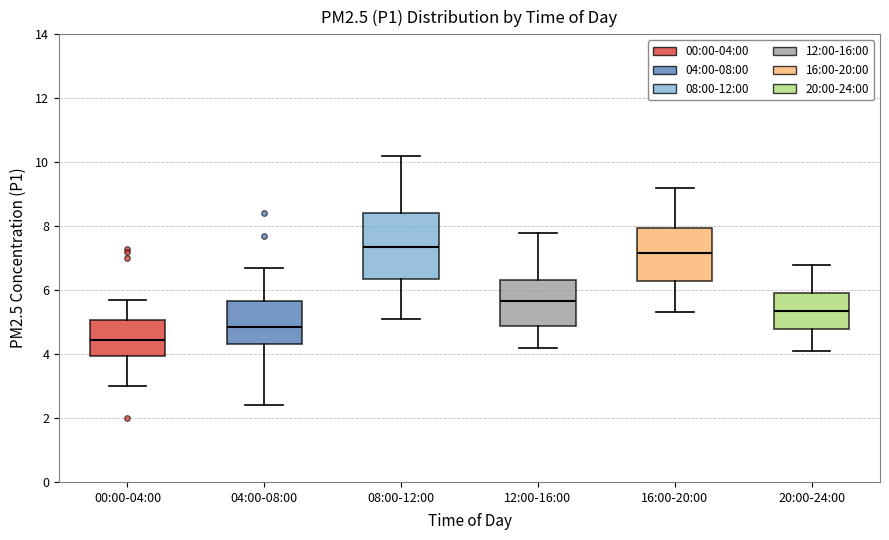

Reading left to right, read every box against the y-axis: the position of its median line, the range the box covers, and the ends of its whiskers. The values are not printed on the chart, so give them approximately, as read against the axis.

00:00-04:00: median 4.4, box 4.0 to 5.0, whiskers 3.0 to 5.8
04:00-08:00: median 4.8, box 4.4 to 5.6, whiskers 2.4 to 6.8
08:00-12:00: median 7.4, box 6.4 to 8.4, whiskers 5.2 to 10.2
12:00-16:00: median 5.6, box 4.8 to 6.4, whiskers 4.2 to 7.8
16:00-20:00: median 7.2, box 6.2 to 8.0, whiskers 5.4 to 9.2
20:00-24:00: median 5.4, box 4.8 to 6.0, whiskers 4.2 to 6.8